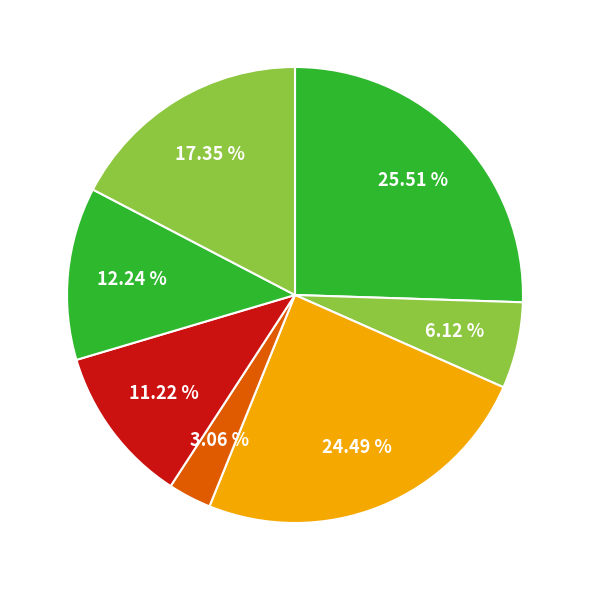

How many segments does this pie chart have?

7